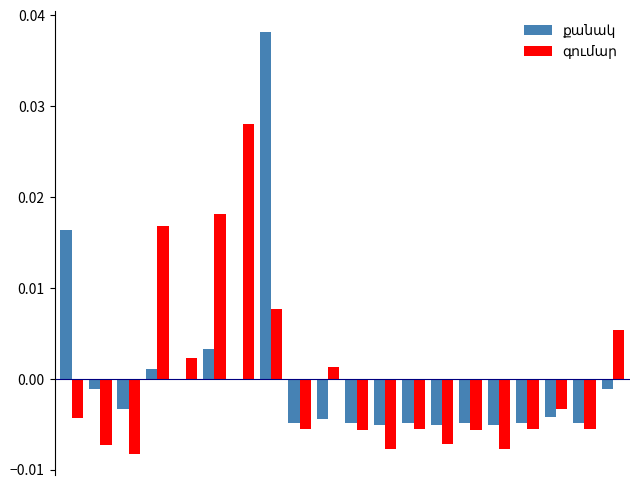

The գումար series shows -0.0 at 8. True or false?

False